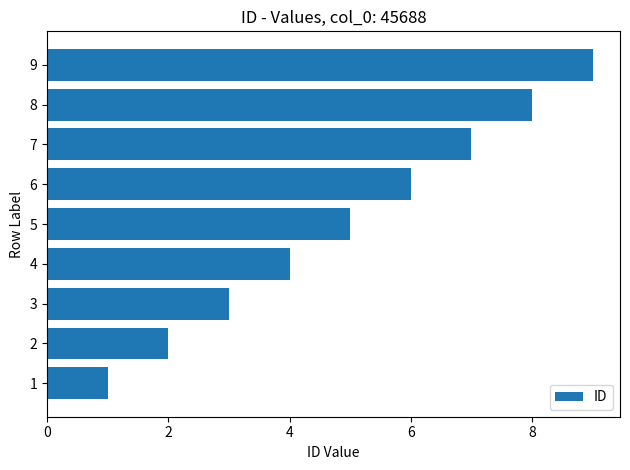

What is the difference between the values at 7 and 8?

1